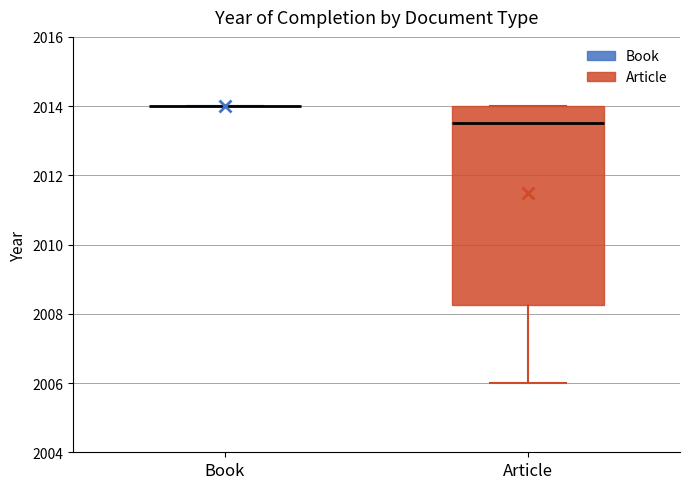

Which box is the tallest, from its lower edge to its upper edge?

Article